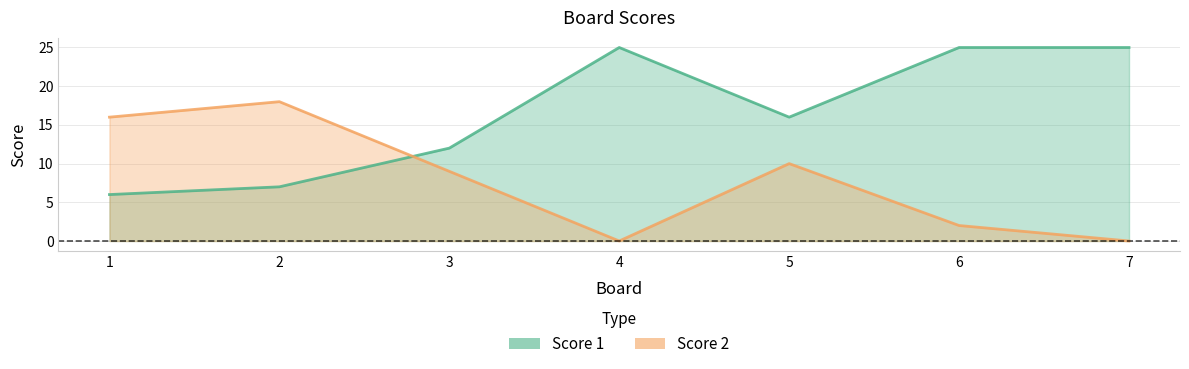

What is the total value across all series at 5?

26